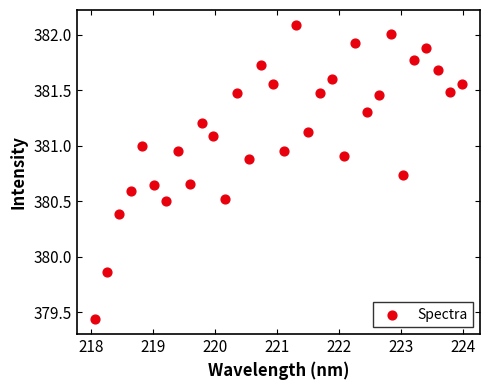

What is the range of Y values (max minus min)?

2.7